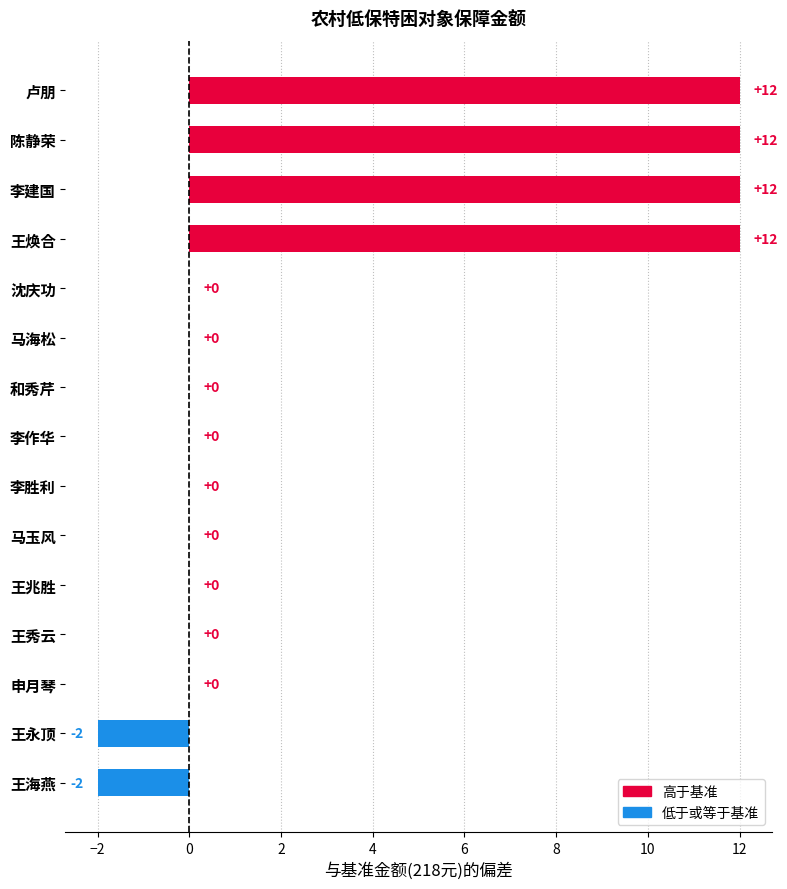

How many distinct data groups are displayed?

1